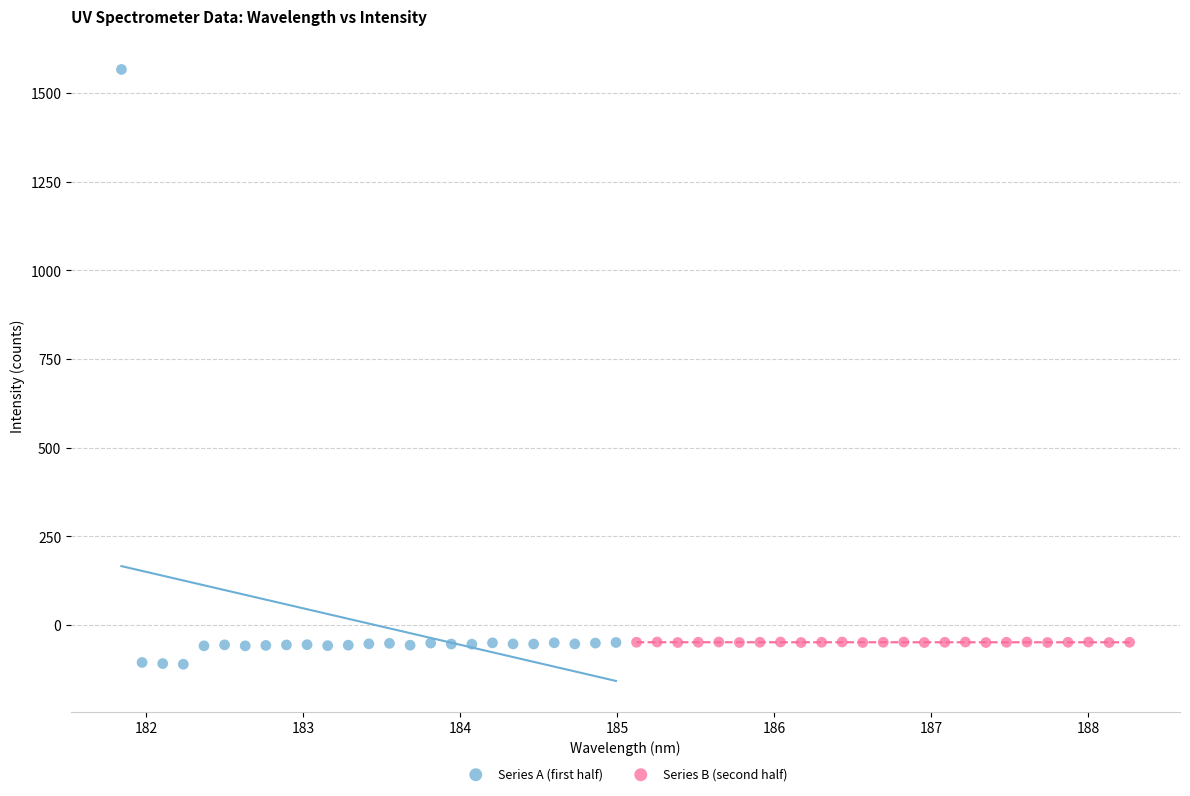

What are all the series names shown in the legend?

Series A (first half), Series B (second half)